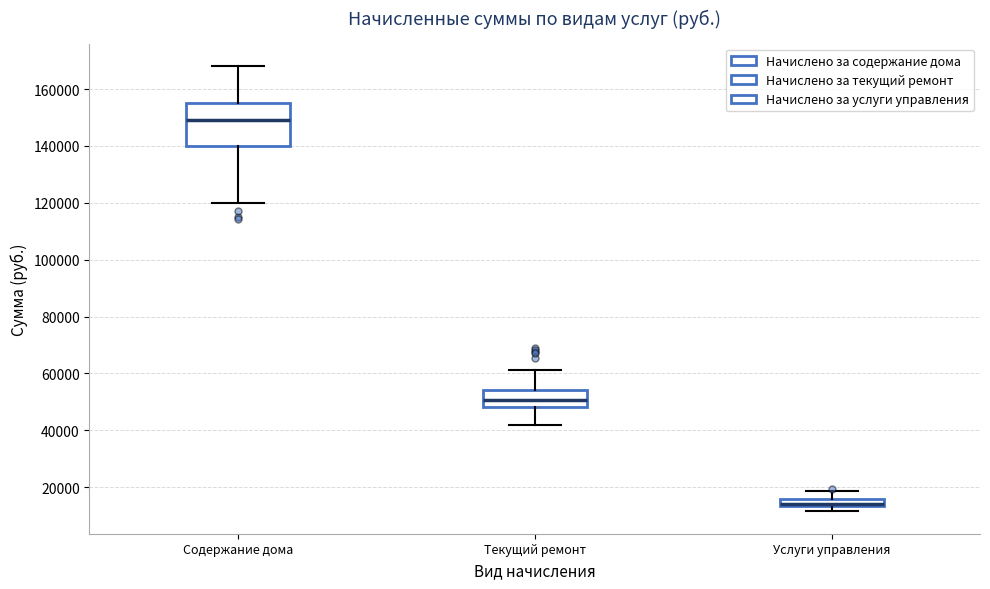

Where is the upper edge of the box for Услуги управления on the y-axis? The values are not printed on the chart, so give them approximately, as read against the axis.

16000